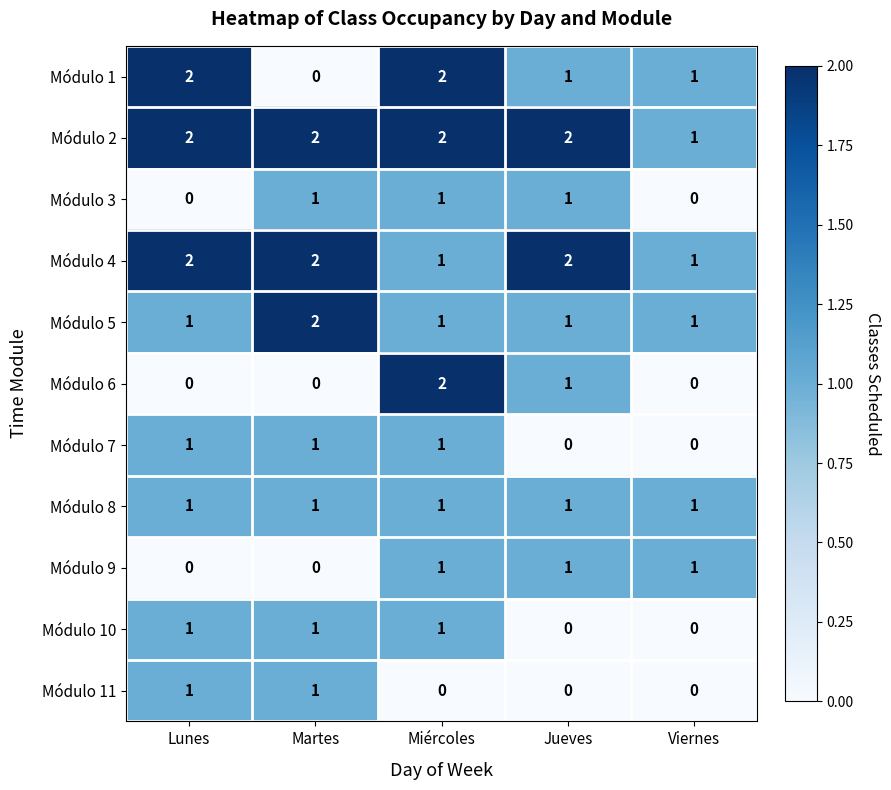

True or false: Módulo 2 has a value of 2 at Jueves.

True